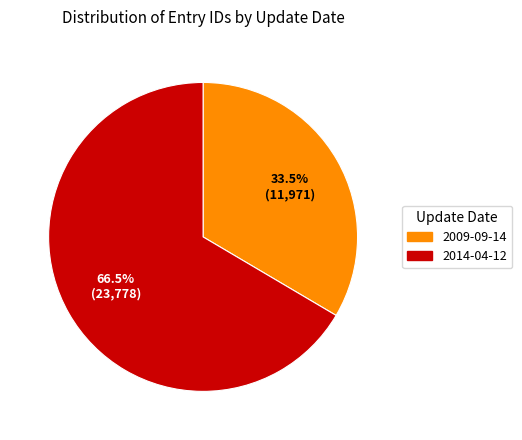

Rank the categories by value from highest to lowest.

2014-04-12, 2009-09-14